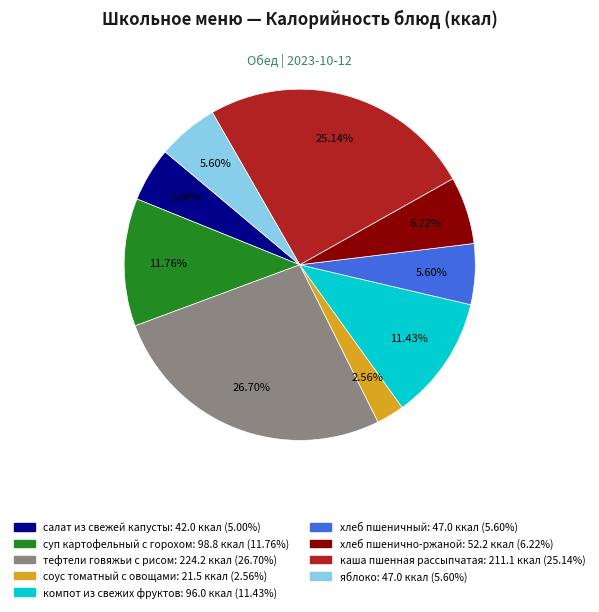

To the nearest percent, what percentage of the pie is тефтели говяжьи с рисом?

27%